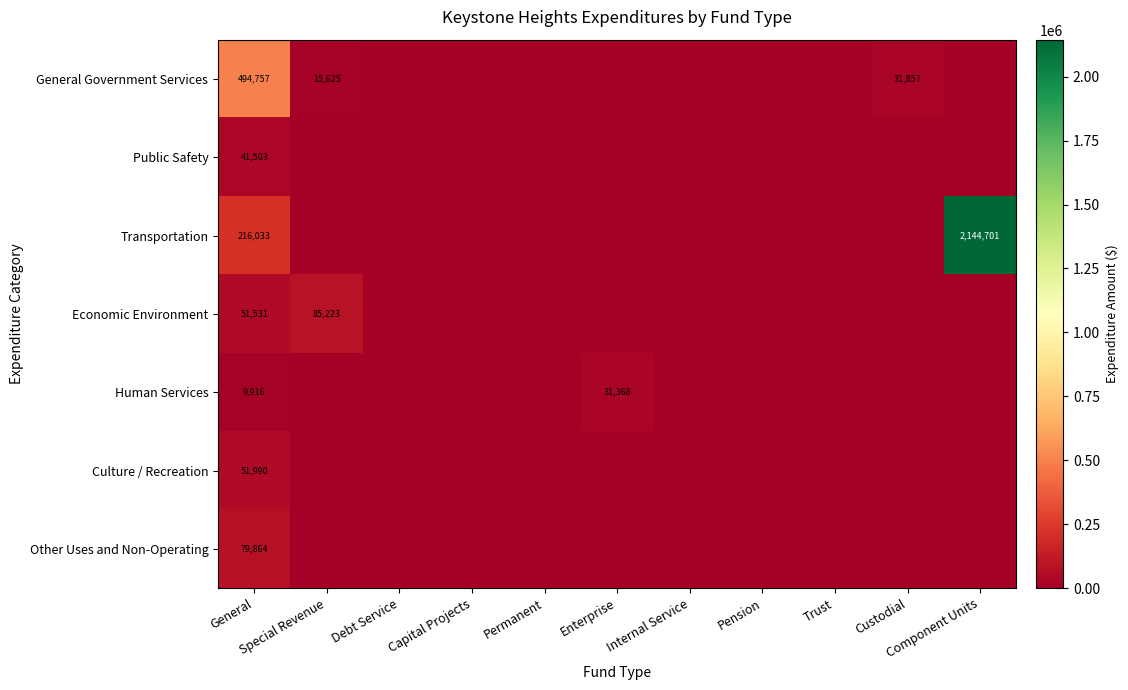

What is the average value of the Economic Environment series?

12432